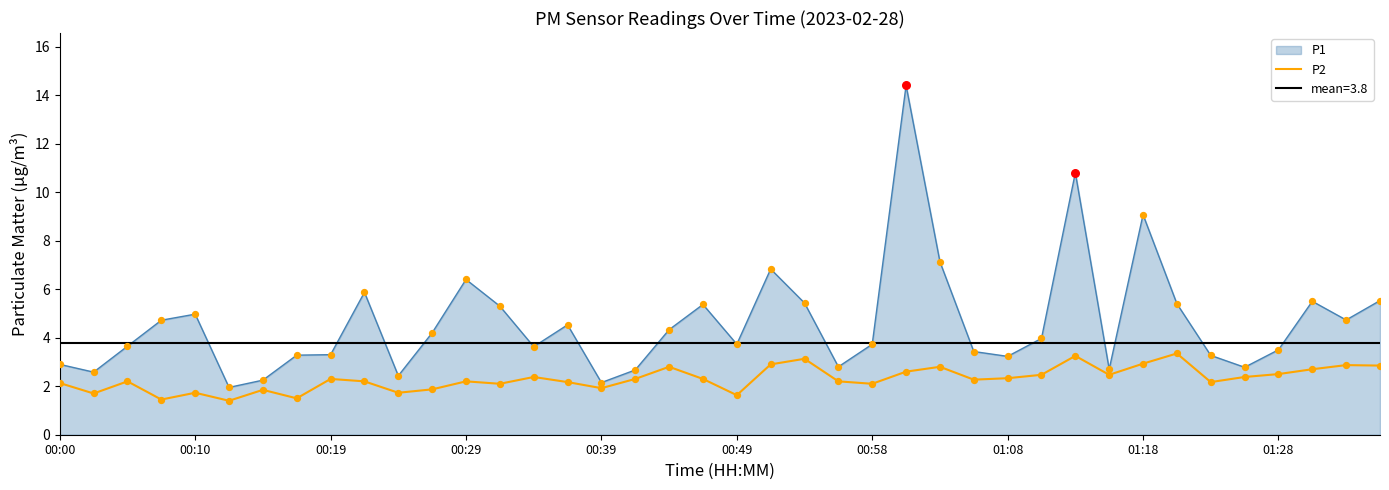

What is the maximum value for P2?

3.4